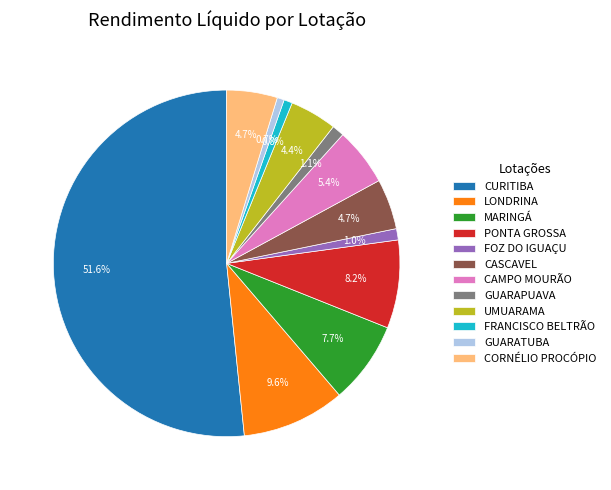

Which category has the biggest portion of the pie?

CURITIBA